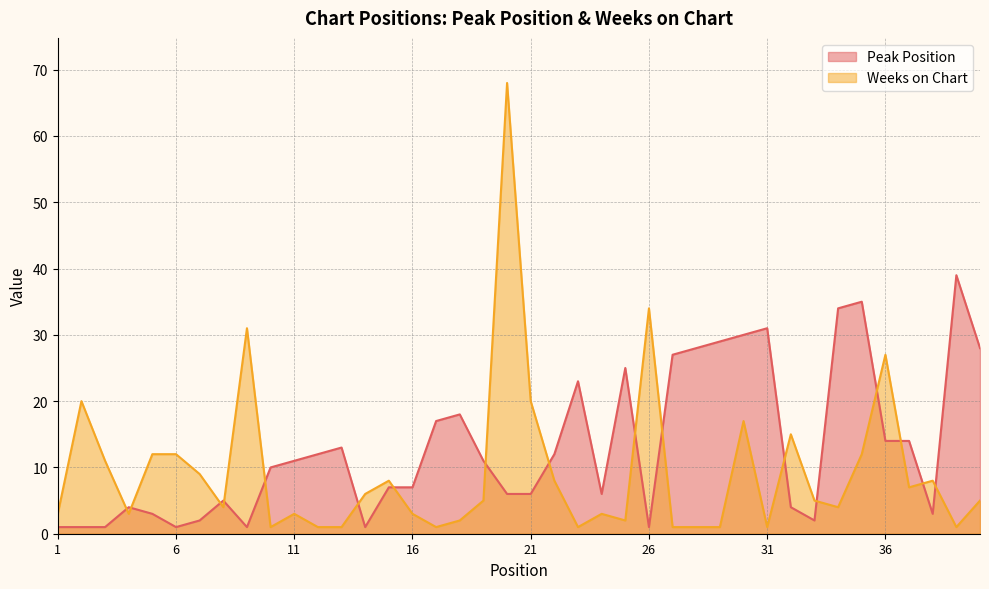

Where is the first local maximum for Weeks on Chart?

2